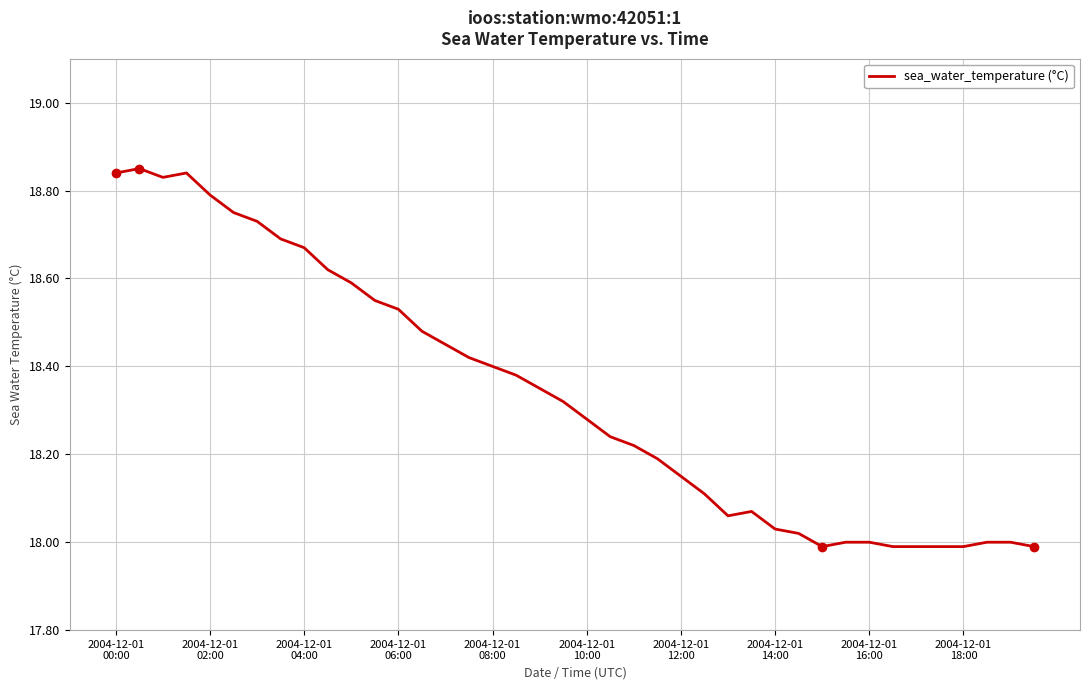

What is the difference between the maximum and minimum values?

0.9